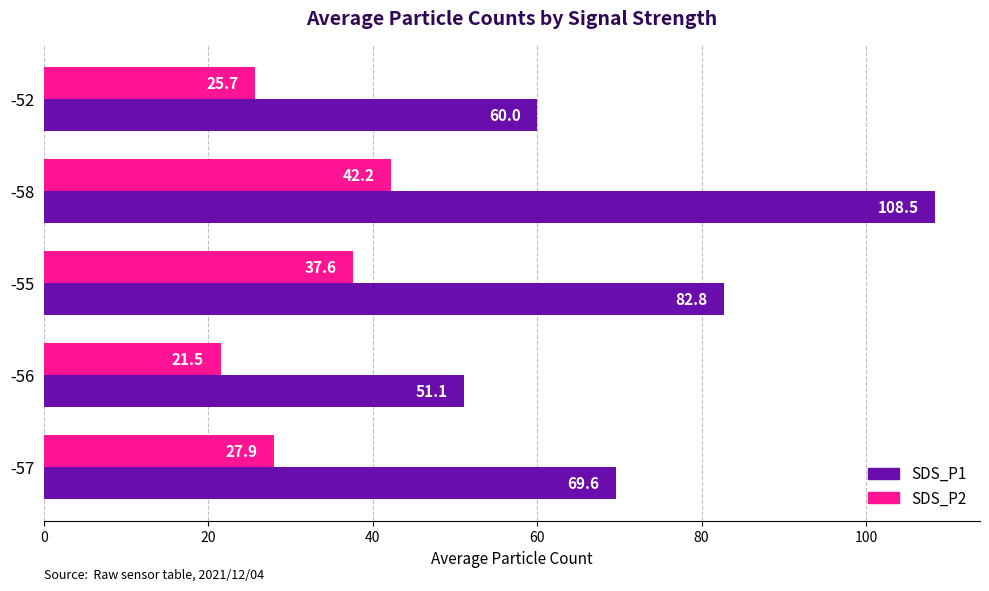

What are all the series names shown in the legend?

SDS_P1, SDS_P2